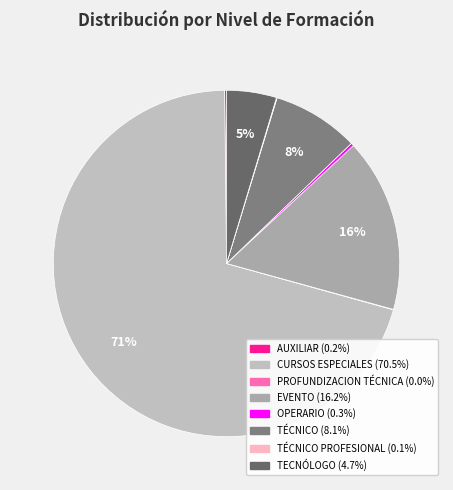

Count the number of slices in the pie.

8